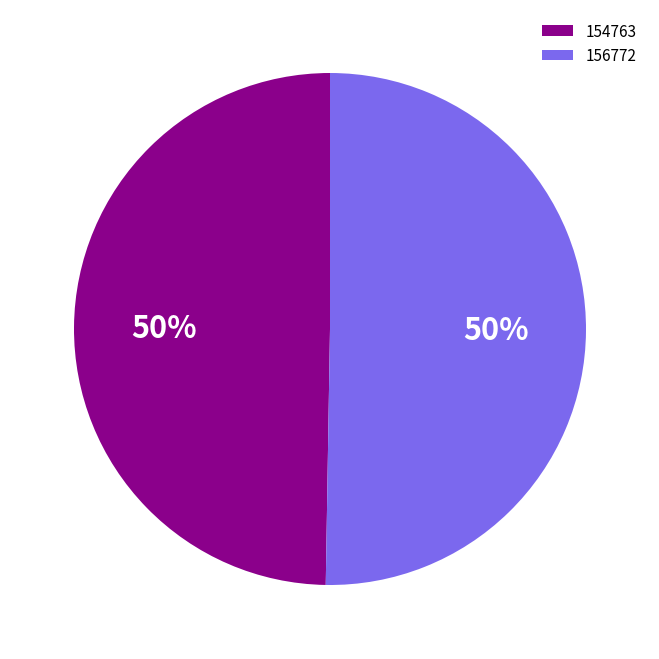

To the nearest percent, what is the combined percentage of 154763 and 156772?

100%